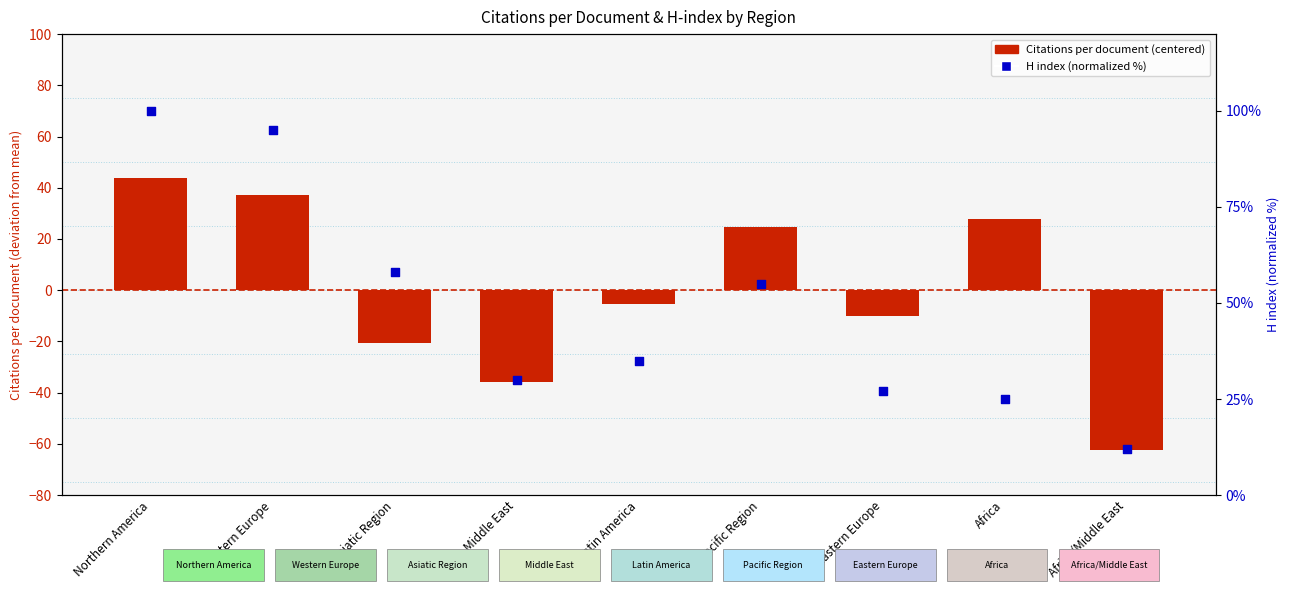

What are all the series names shown in the legend?

Citations per document (centered), H index (normalized %)